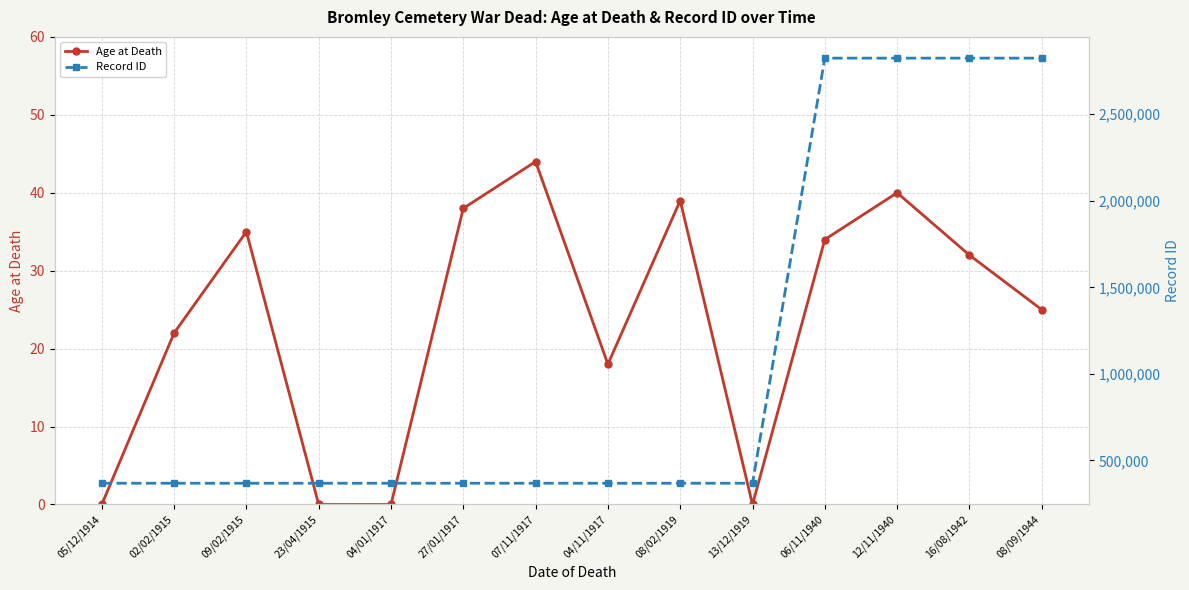

True or false: Record ID and Age at Death cross at least once.

False